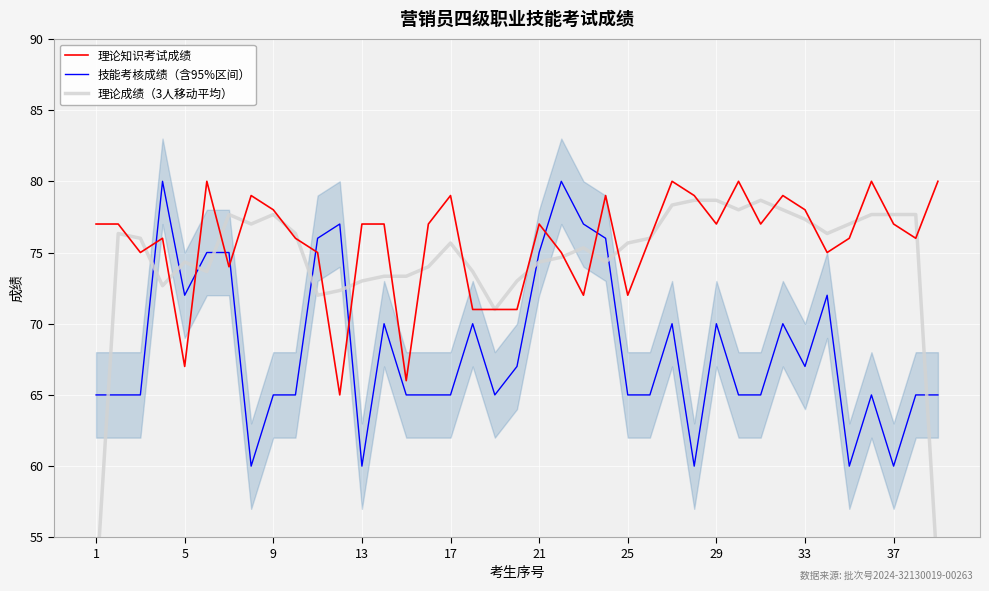

The value of 理论知识考试成绩 at 37 is 77. True or false?

True